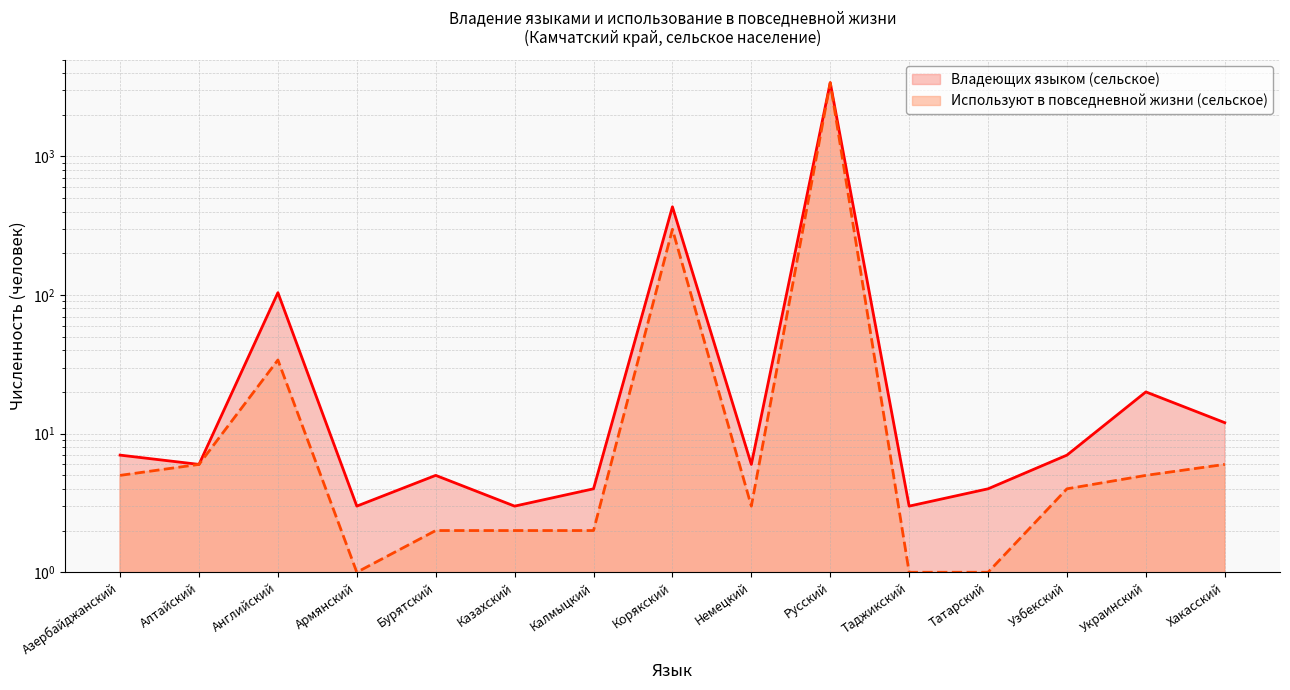

Reading left to right, extract all data points from this chart.

Владеющих языком (сельское): 7	6	104	3	5	3	4	433	6	3404	3	4	7	20	12
Используют в повседневной жизни (сельское): 5	6	34	1	2	2	2	298	3	3398	1	1	4	5	6